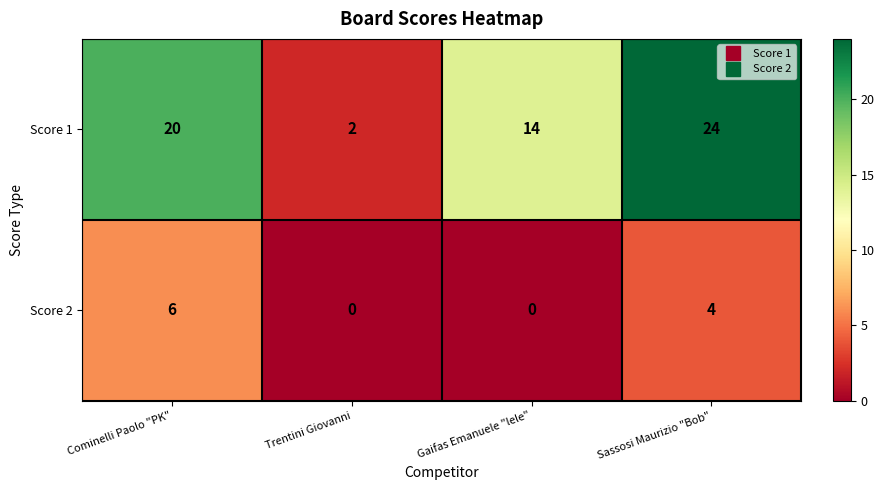

Which series has the largest total across all categories?

Score 1